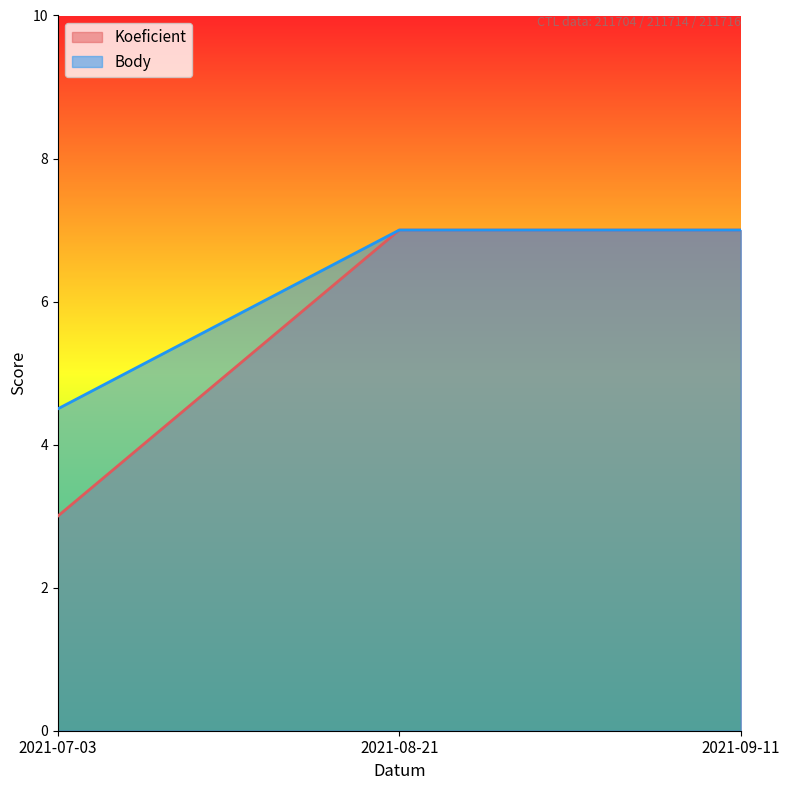

What is the label of the 1st point from the left?

2021-07-03